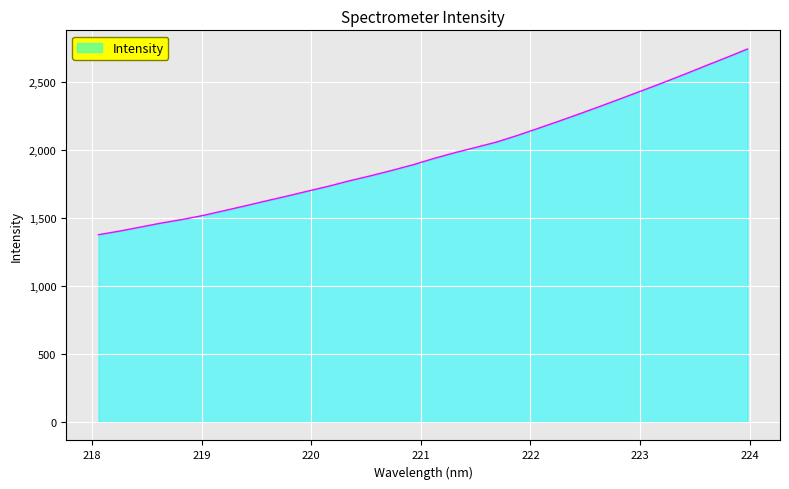

What is the smallest value displayed?

1374.6